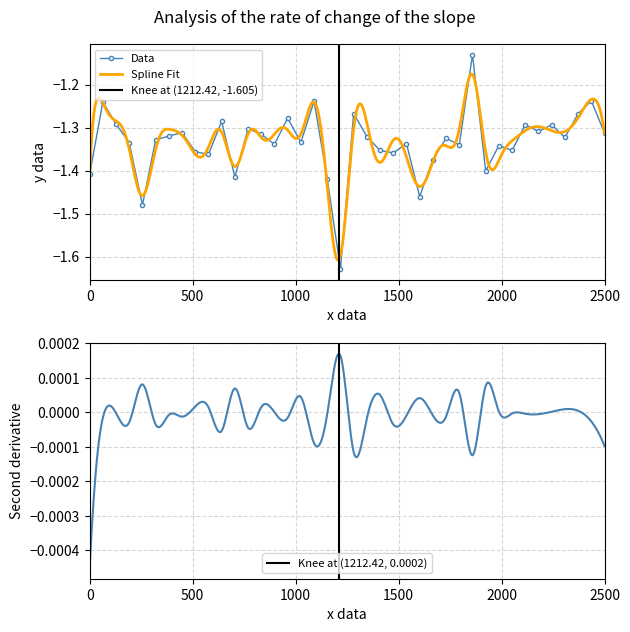

The Data series shows -2.0 at 0. True or false?

False